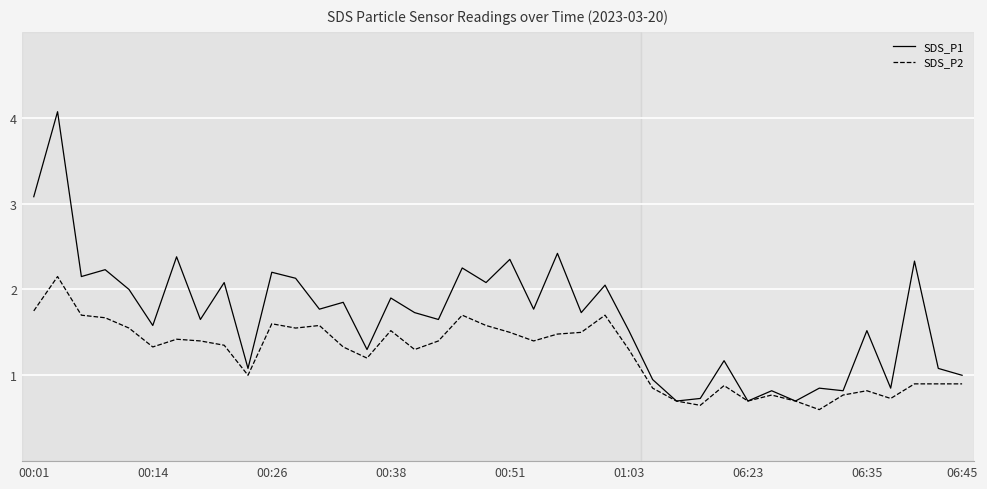

Which series has the widest spread of values?

SDS_P1